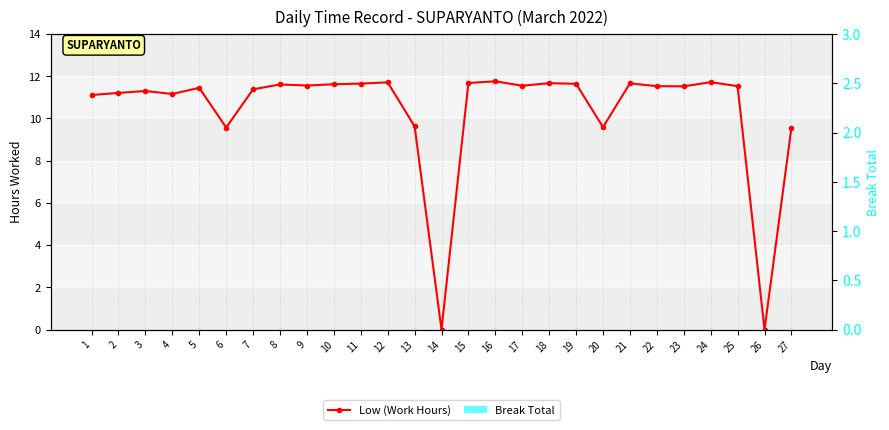

At how many categories does at least one series exceed 1?

25